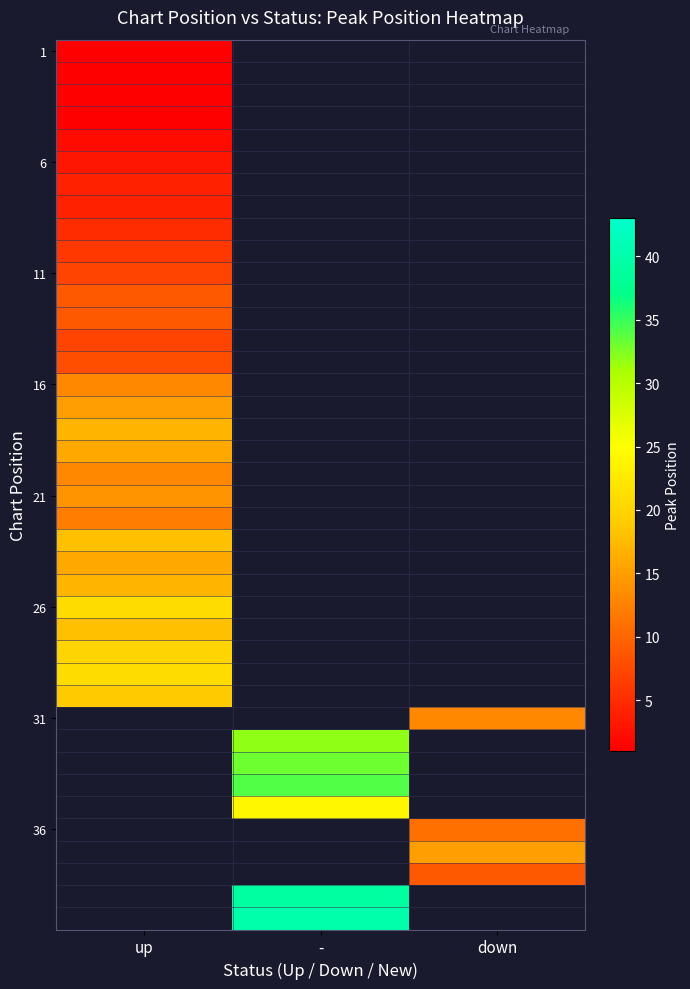

At how many categories does at least one series exceed 27?

1